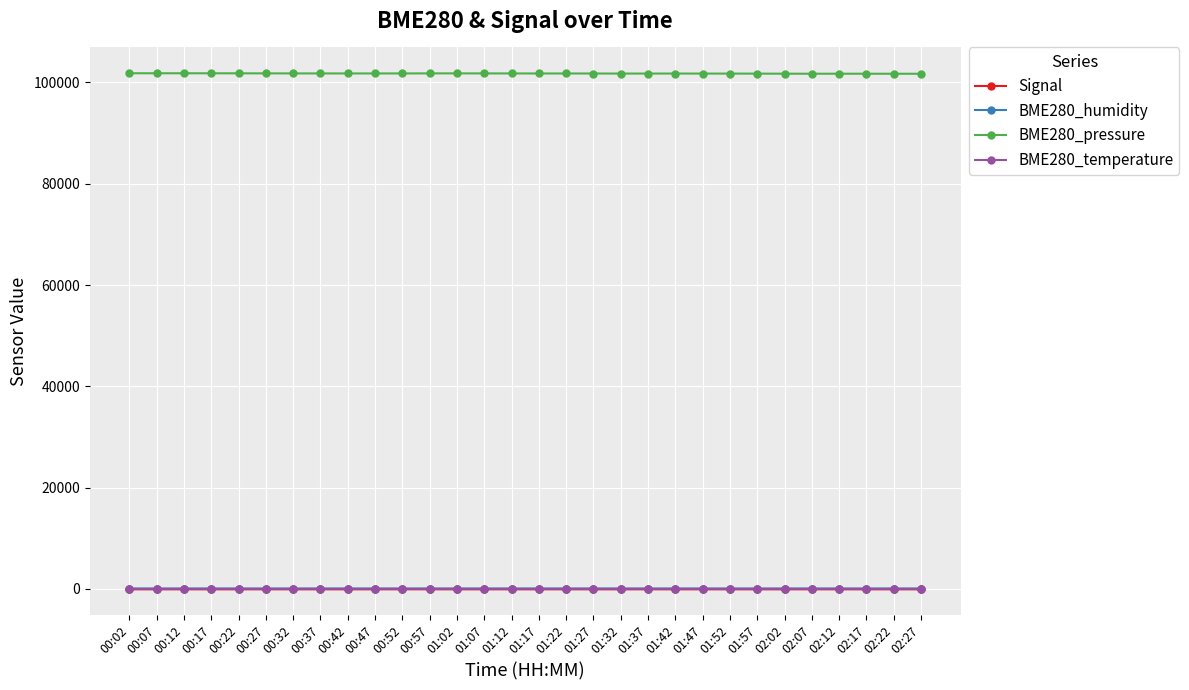

What is the label of the 30th point from the left?

02:27